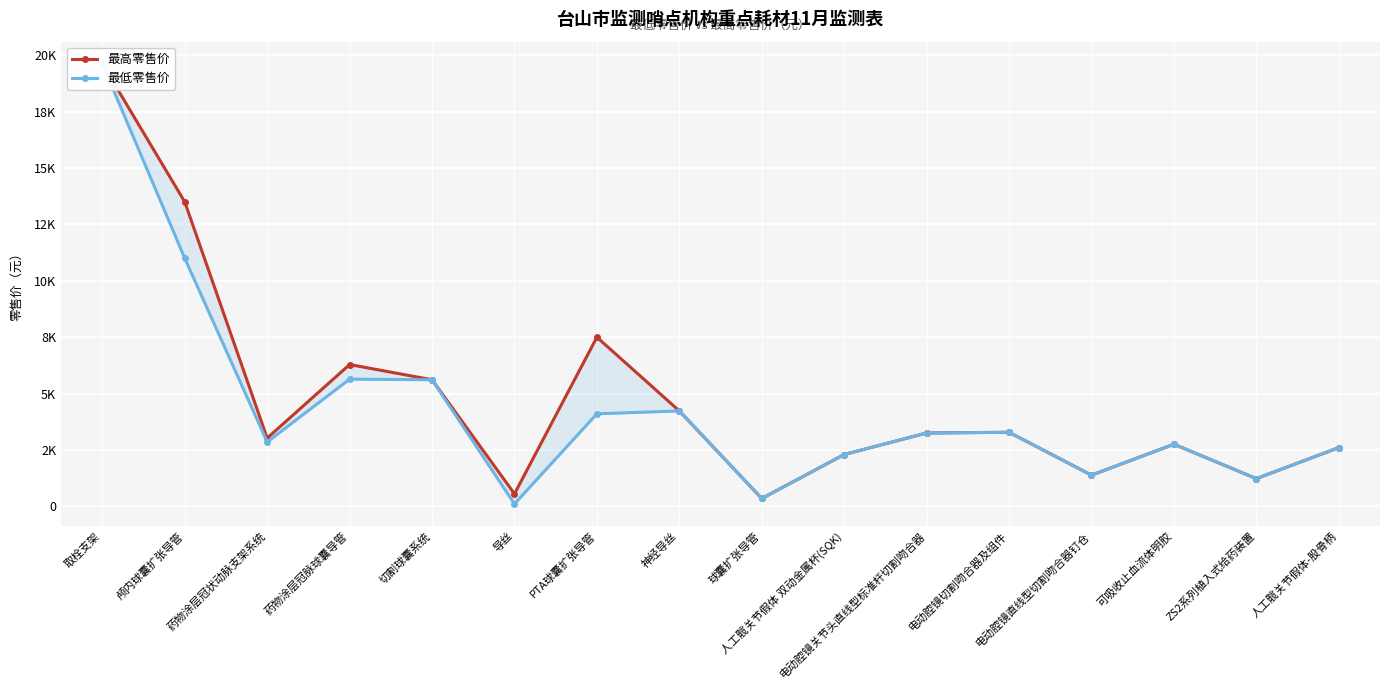

At how many categories does at least one series exceed 3108?

8